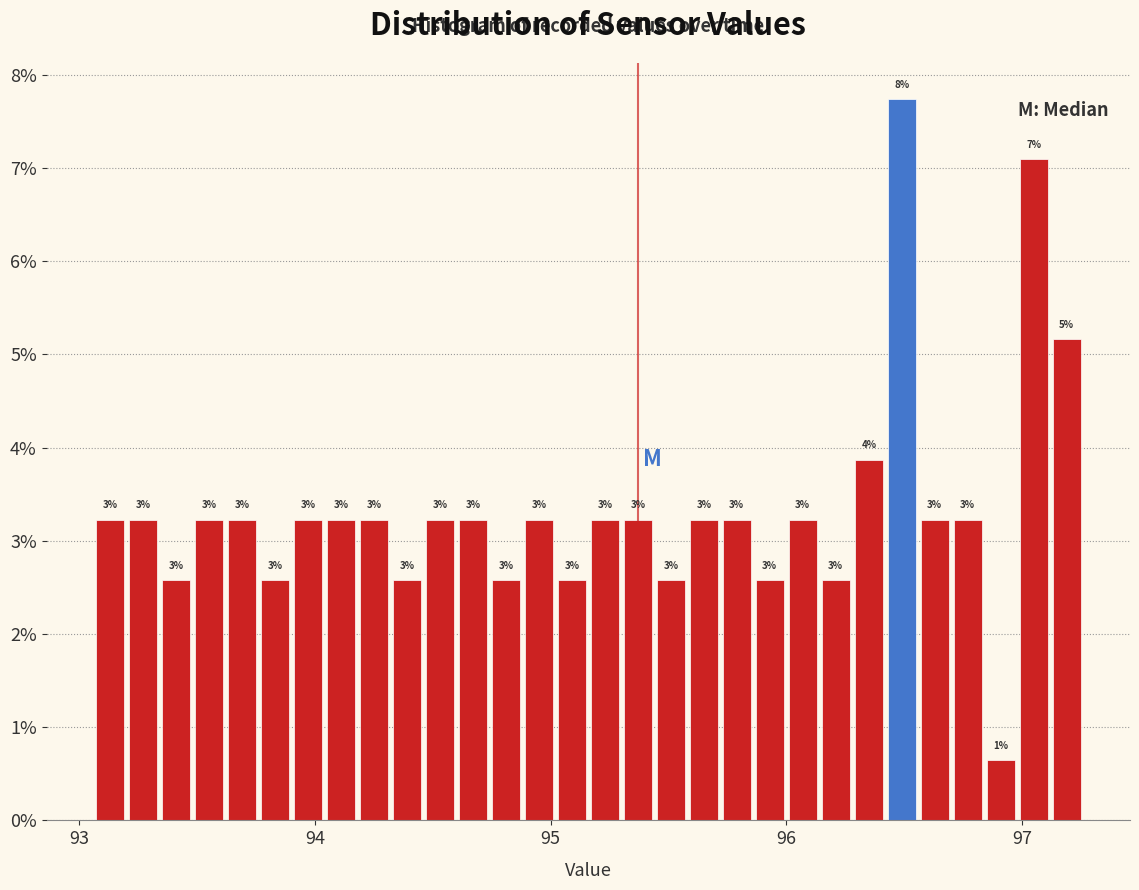

Read against the x-axis, roughly where is the centre of the tallest bar?

96.5